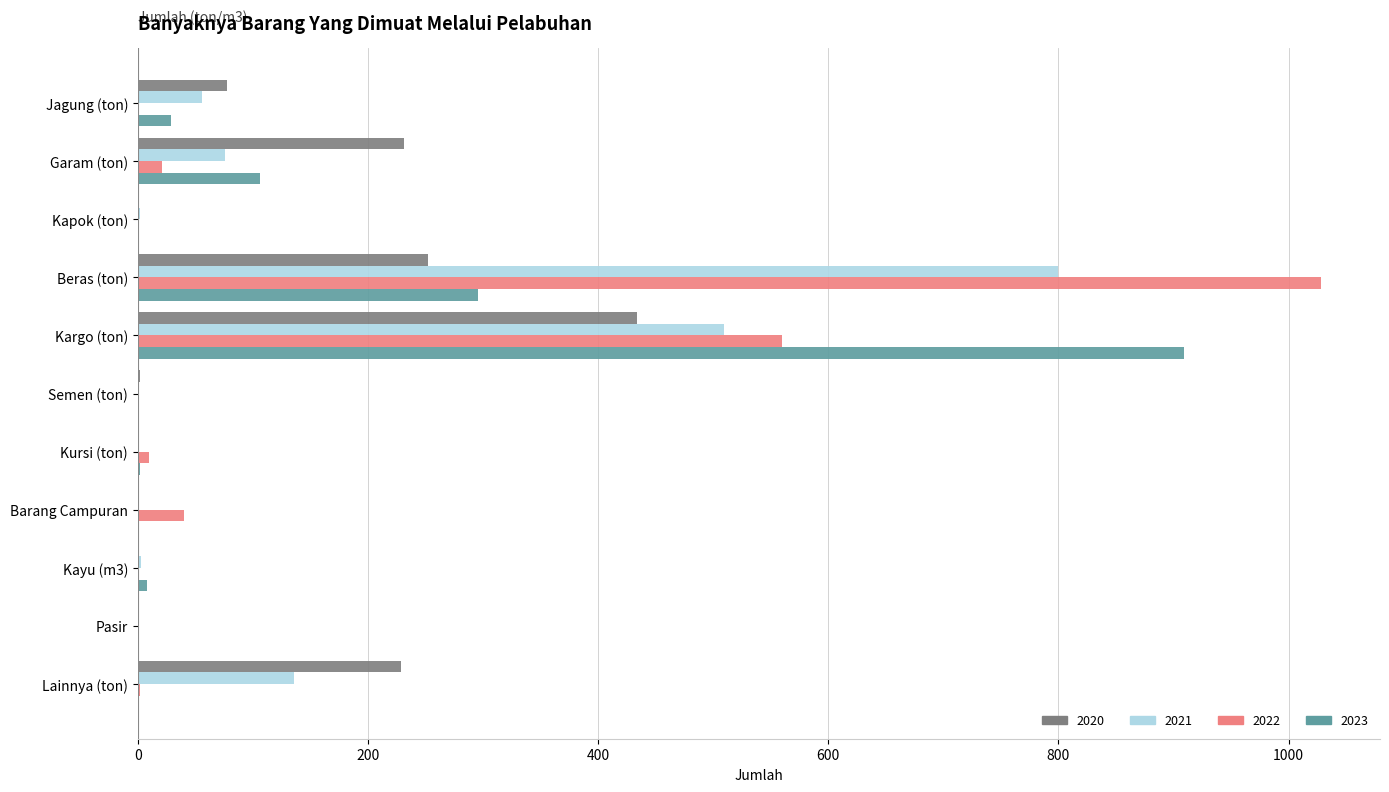

What is the highest value of the 2020 series?

434